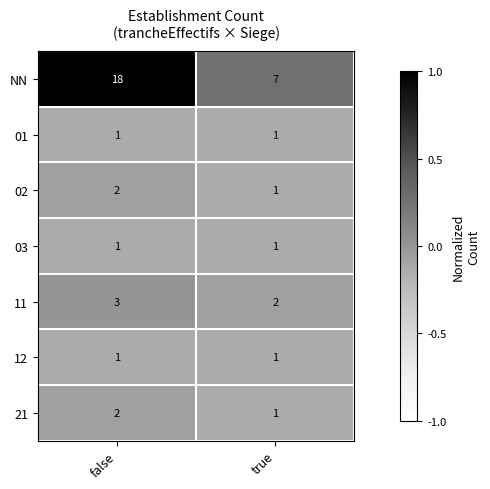

Reading right to left, extract all data points from this chart.

NN: true=7	false=18
01: true=1	false=1
02: true=1	false=2
03: true=1	false=1
11: true=2	false=3
12: true=1	false=1
21: true=1	false=2